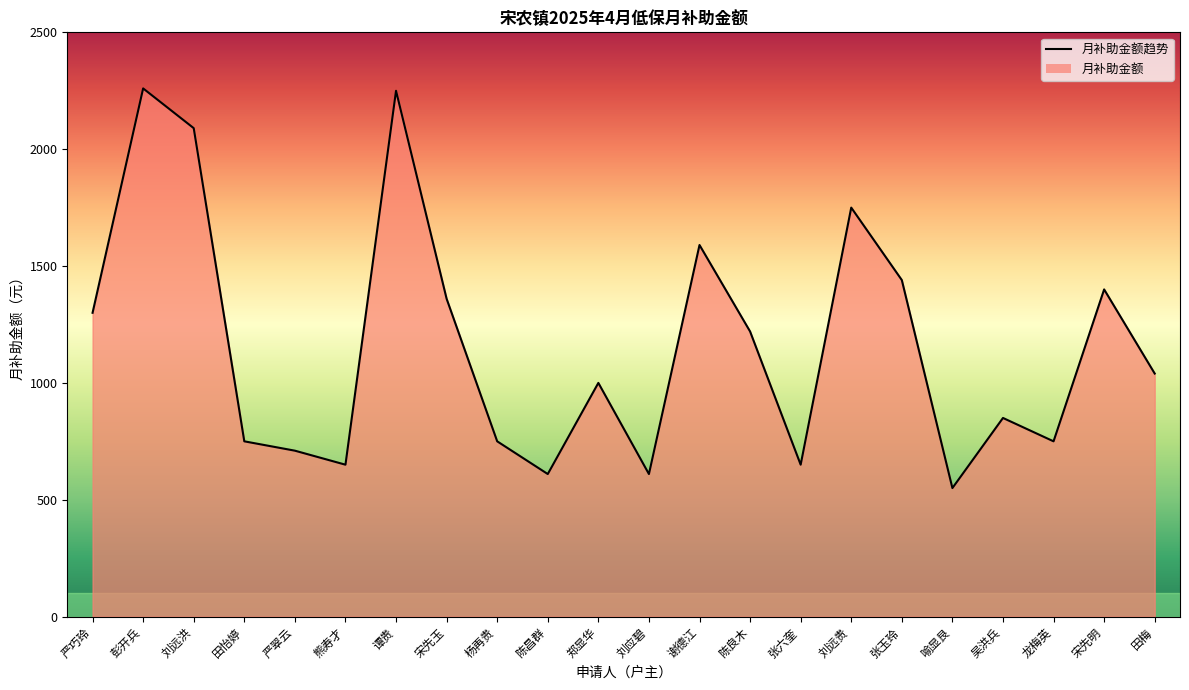

How many lines are shown in the chart?

1